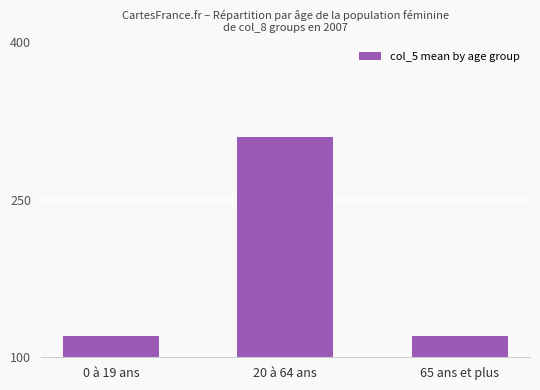

What is the value of the 3rd bar from the left?

120